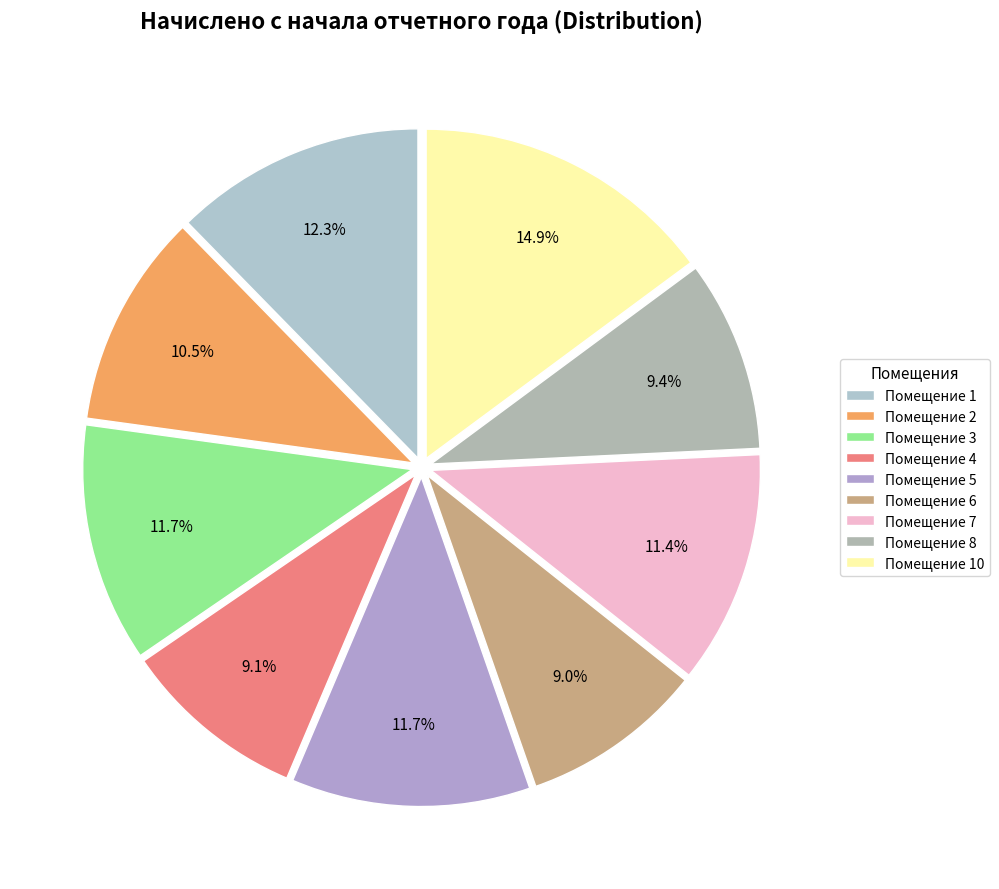

Which category has the biggest portion of the pie?

Помещение 10